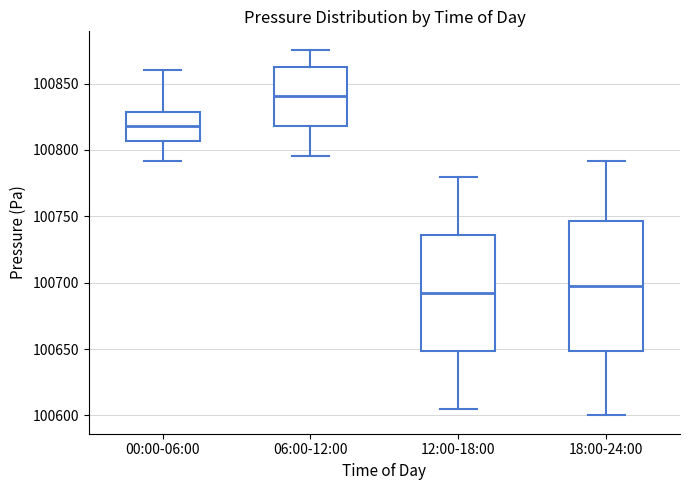

Where does the upper whisker of the box for 18:00-24:00 end on the y-axis? The values are not printed on the chart, so give them approximately, as read against the axis.

100790